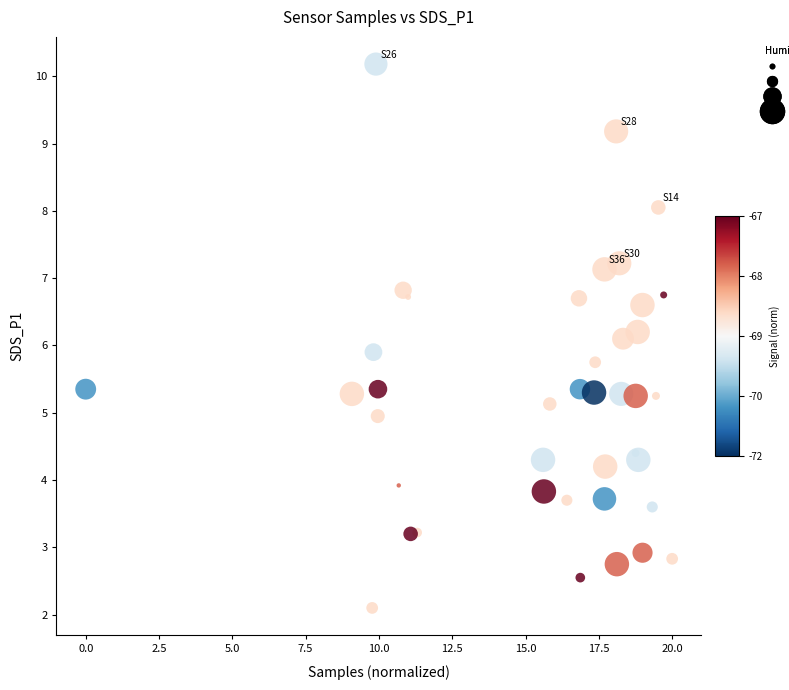

What is the range of Y values (max minus min)?

8.1